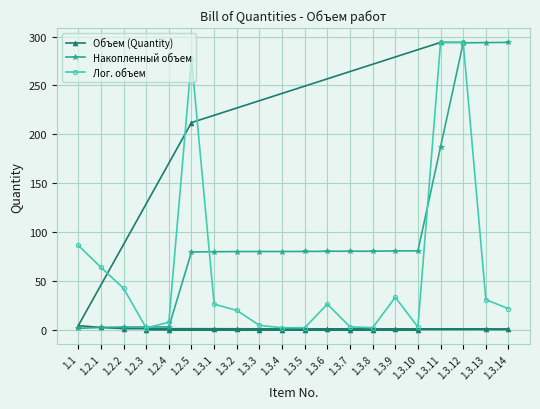

What are all the series names shown in the legend?

Объем (Quantity), Накопленный объем, Лог. объем